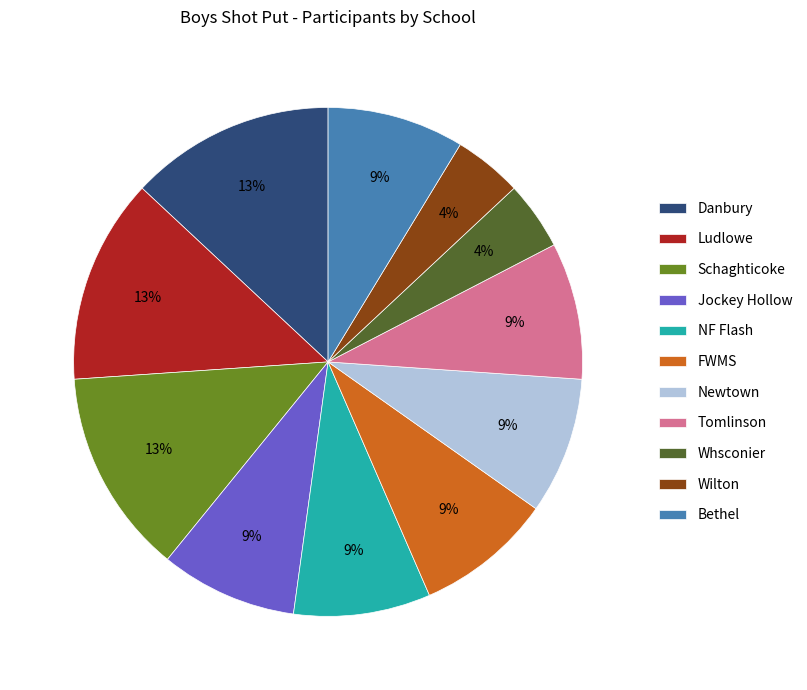

Is Ludlowe the majority of the pie?

No